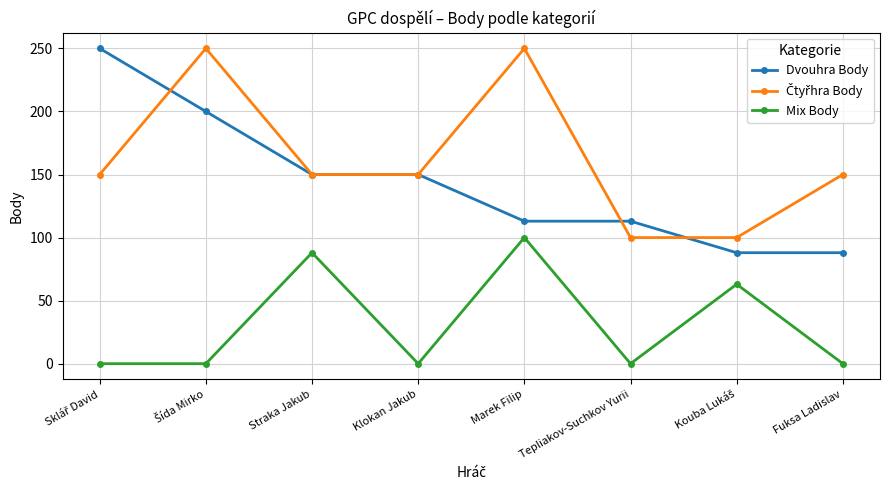

What is the total value across all series at Straka Jakub?

388